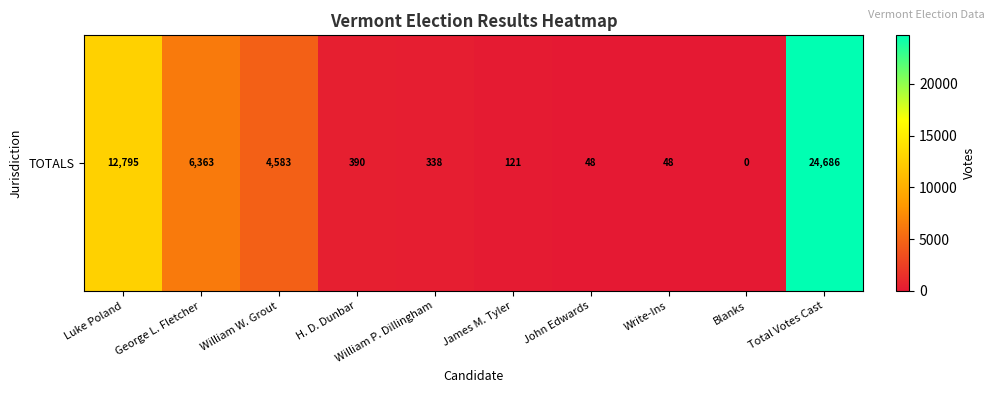

What is the difference between the values at Luke Poland and John Edwards?

12747